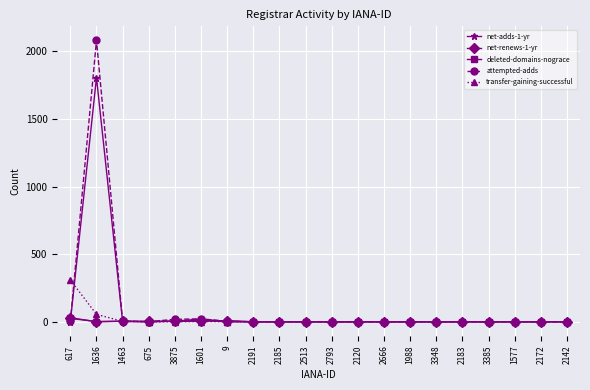

How many categories are shown in the chart?

20